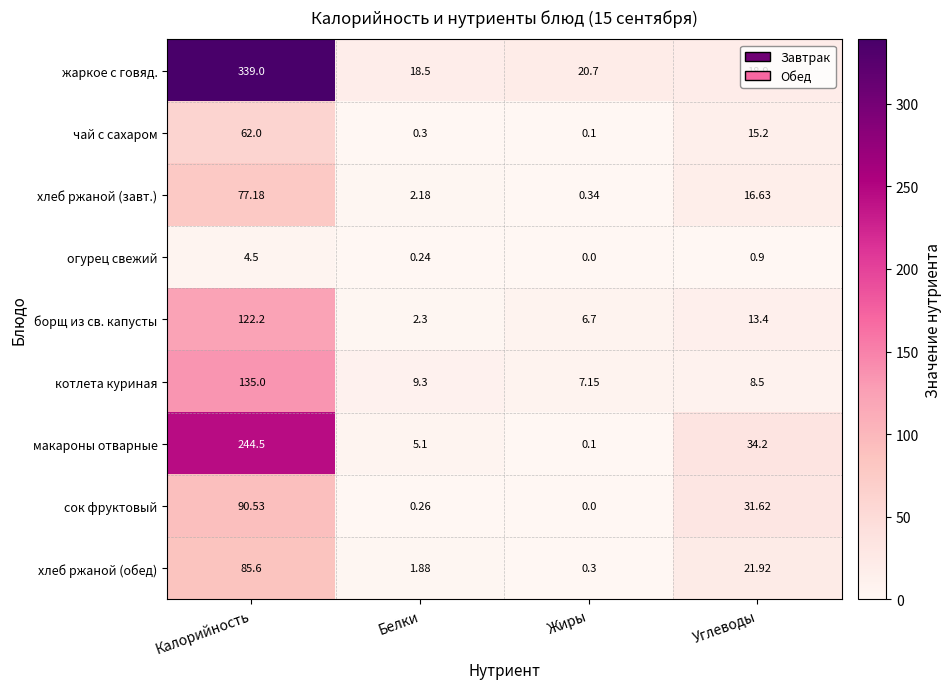

Rank the series at Углеводы from lowest to highest value.

огурец свежий, котлета куриная, борщ из св. капусты, чай с сахаром, хлеб ржаной (завт.), жаркое с говяд., хлеб ржаной (обед), сок фруктовый, макароны отварные